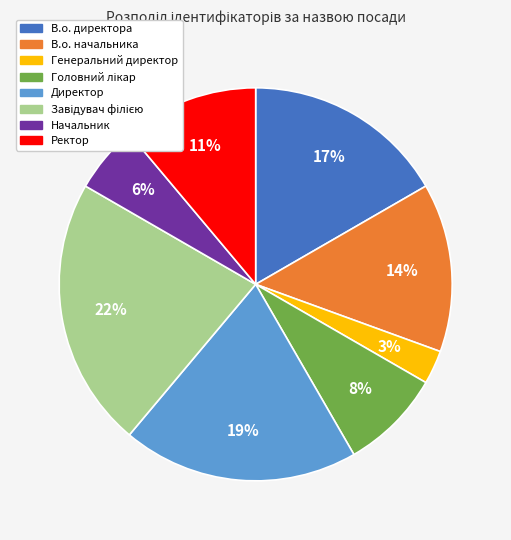

How many slices are in this pie chart?

8